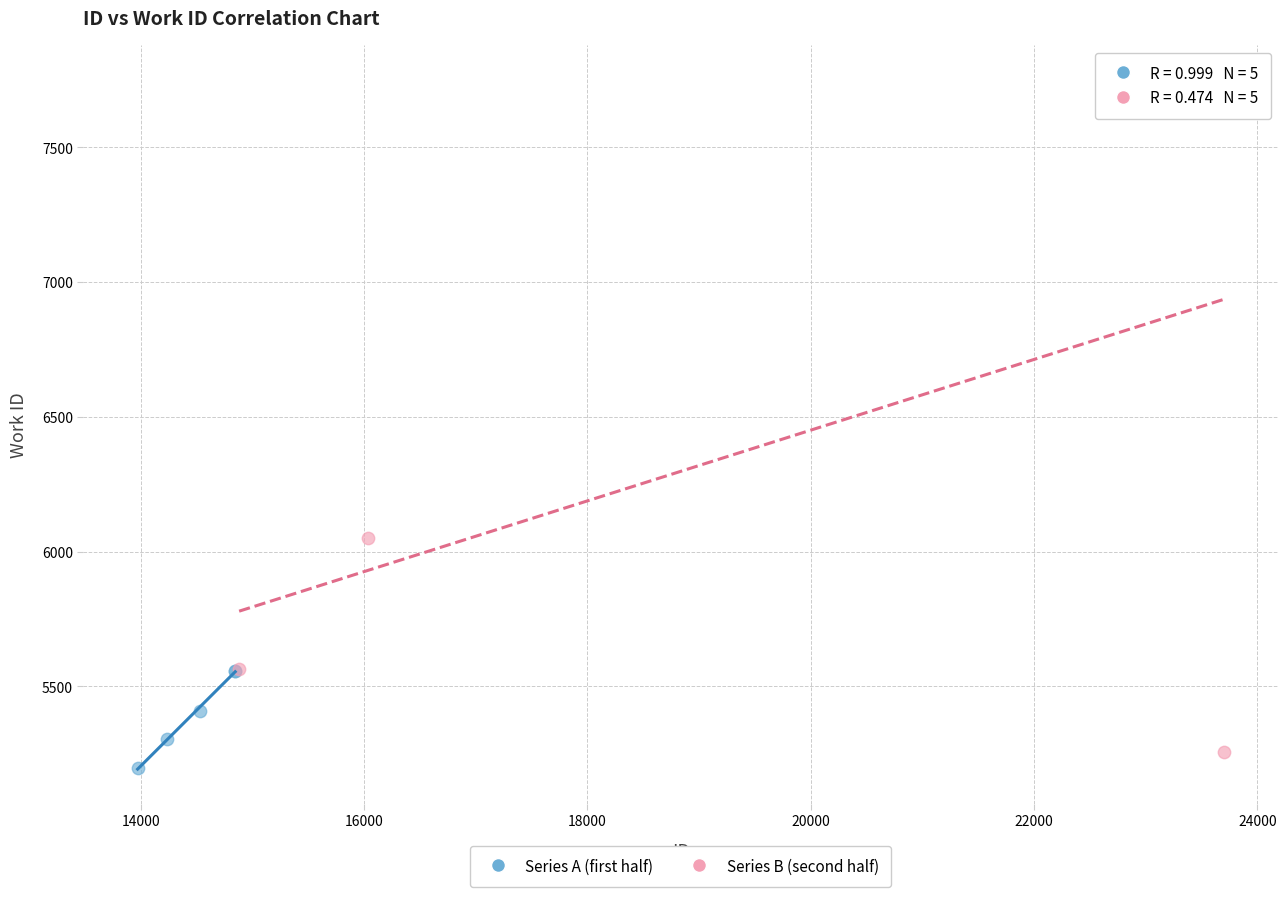

Which series reaches the maximum Y coordinate?

Series B (second half)